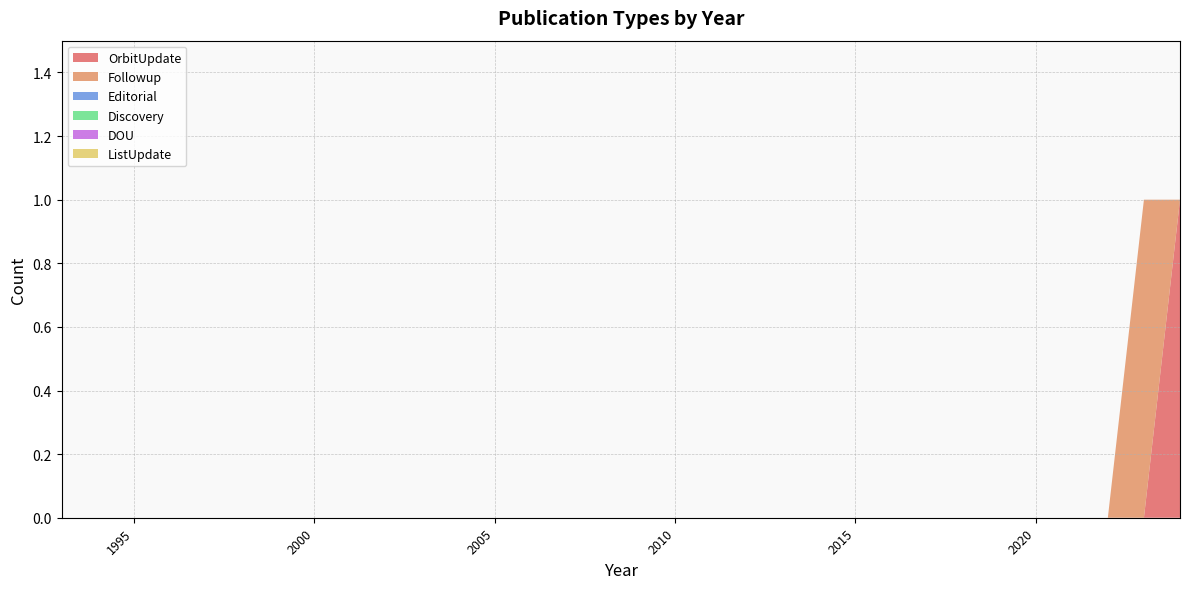

Reading right to left, what are all the values shown in this chart?

OrbitUpdate: 1	0	0	0	0	0	0	0	0	0	0	0	0	0	0	0	0	0	0	0	0	0	0	0	0	0	0	0	0	0	0	0
Followup: 0	1	0	0	0	0	0	0	0	0	0	0	0	0	0	0	0	0	0	0	0	0	0	0	0	0	0	0	0	0	0	0
Editorial: 0	0	0	0	0	0	0	0	0	0	0	0	0	0	0	0	0	0	0	0	0	0	0	0	0	0	0	0	0	0	0	0
Discovery: 0	0	0	0	0	0	0	0	0	0	0	0	0	0	0	0	0	0	0	0	0	0	0	0	0	0	0	0	0	0	0	0
DOU: 0	0	0	0	0	0	0	0	0	0	0	0	0	0	0	0	0	0	0	0	0	0	0	0	0	0	0	0	0	0	0	0
ListUpdate: 0	0	0	0	0	0	0	0	0	0	0	0	0	0	0	0	0	0	0	0	0	0	0	0	0	0	0	0	0	0	0	0